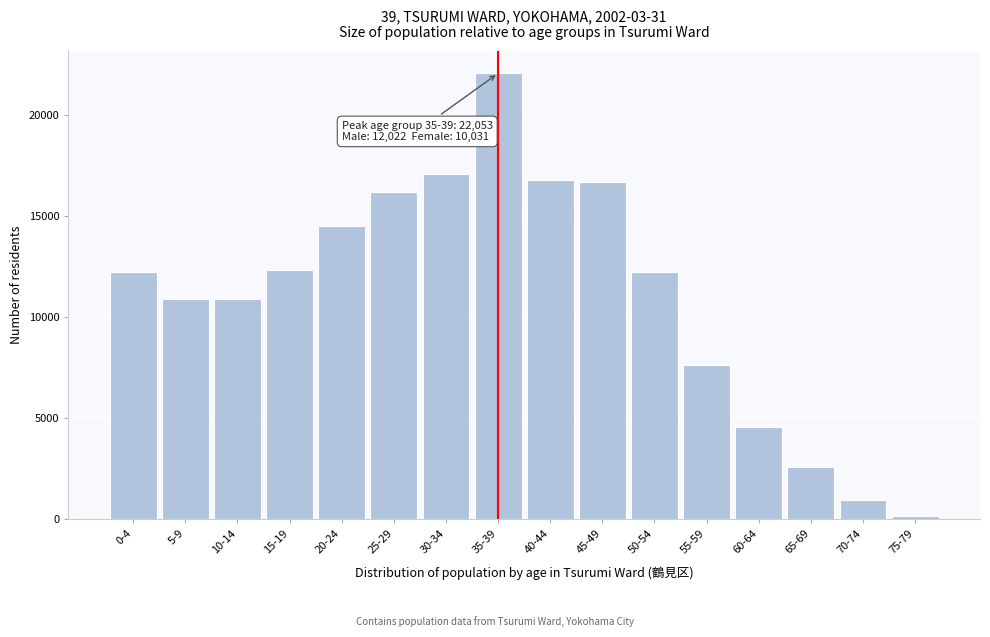

Is it true that the value at 70-74 is 968?

True